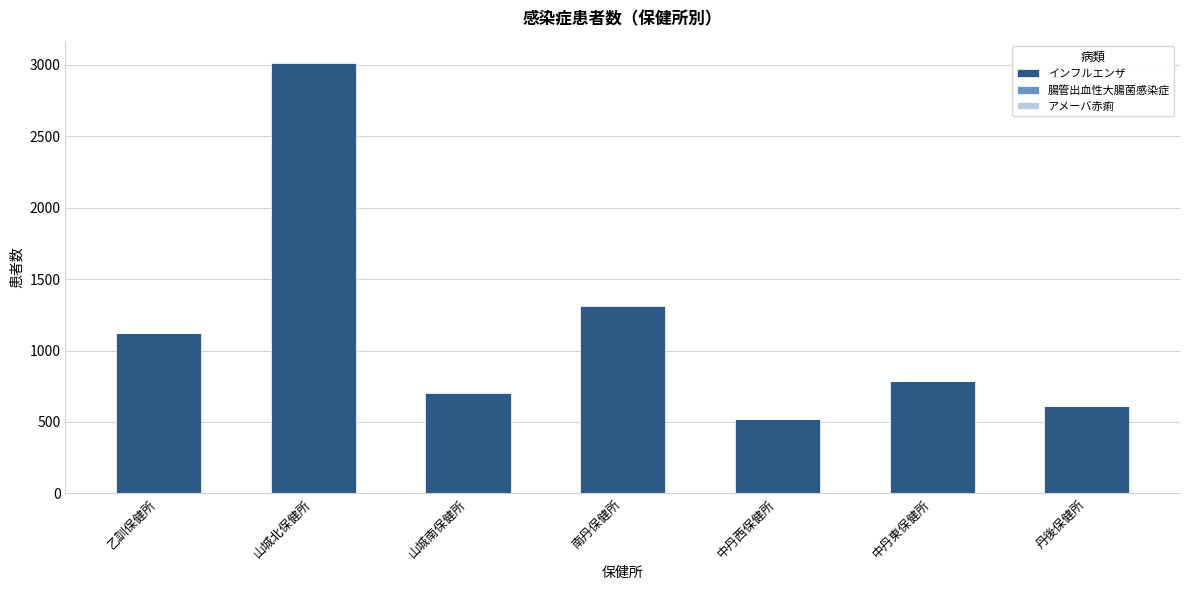

At which category is the sum across all series the highest?

山城北保健所